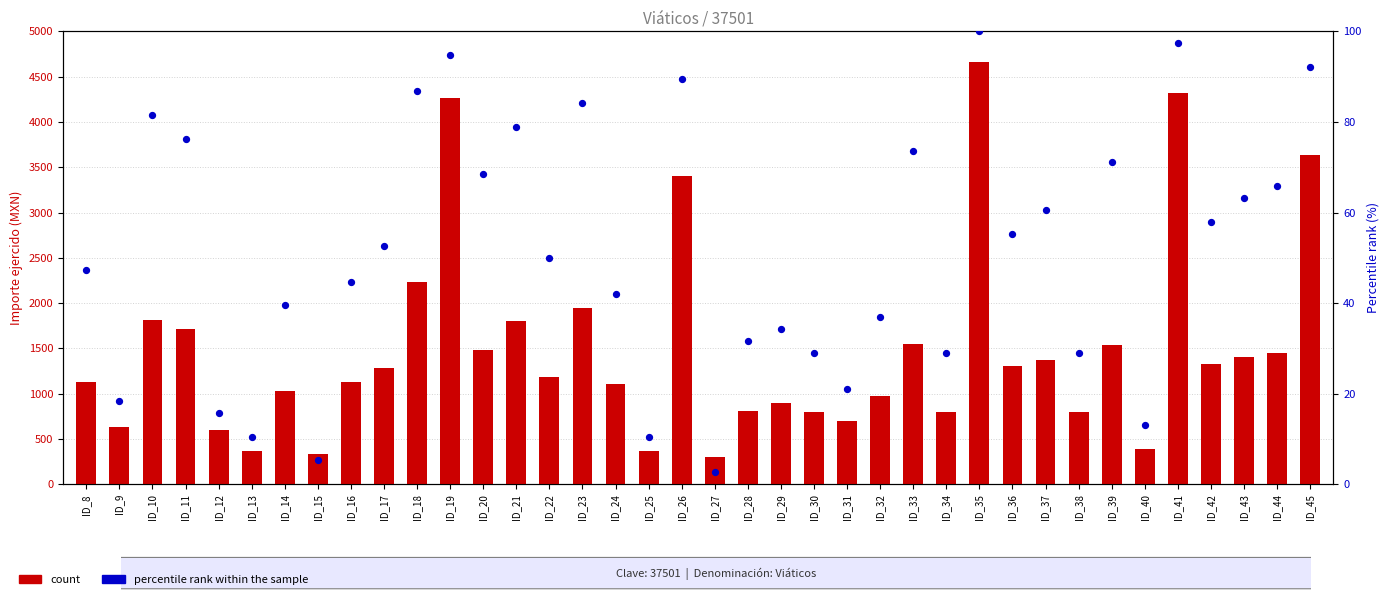

Is the value of count at ID_41 greater than the value of percentile rank within the sample at ID_37?

Yes